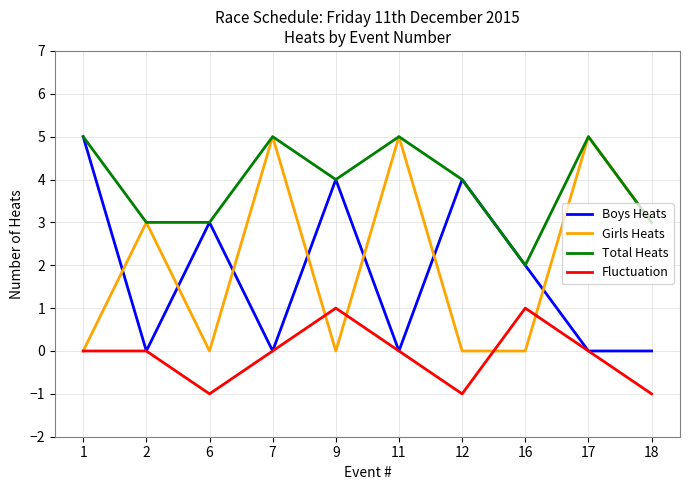

What is the total value across all series at 2?

6